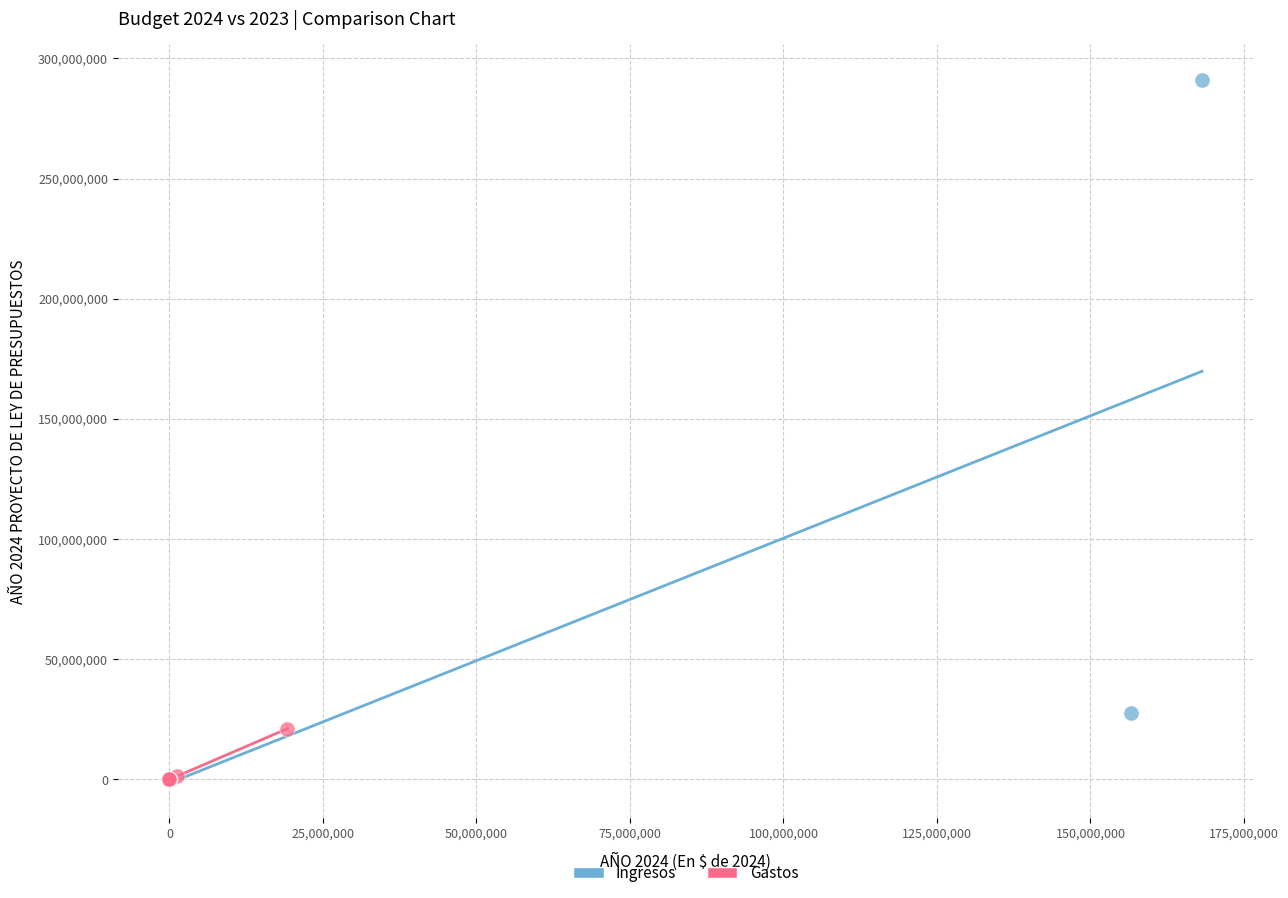

Which series has the largest Y range (max minus min)?

Ingresos